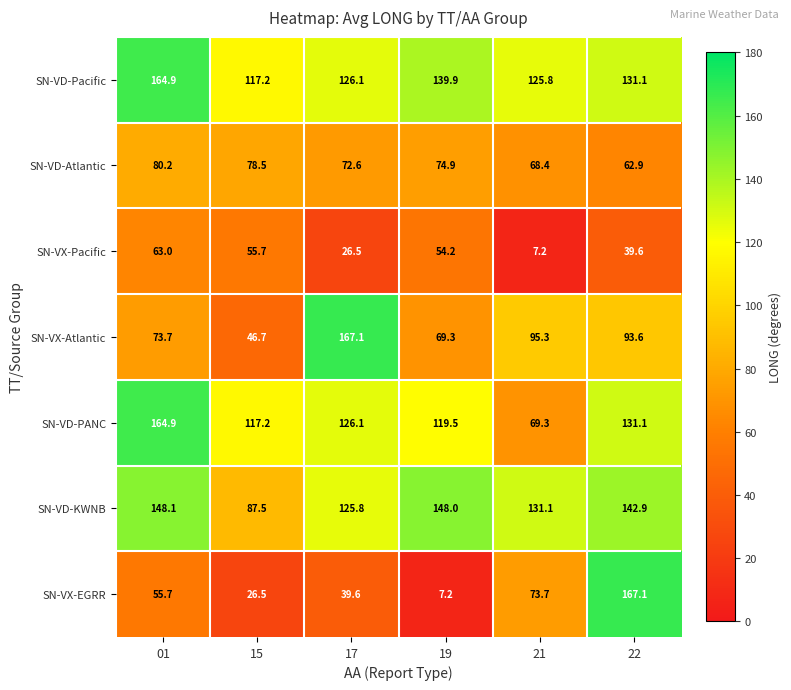

What is the minimum value shown in the chart?

7.2